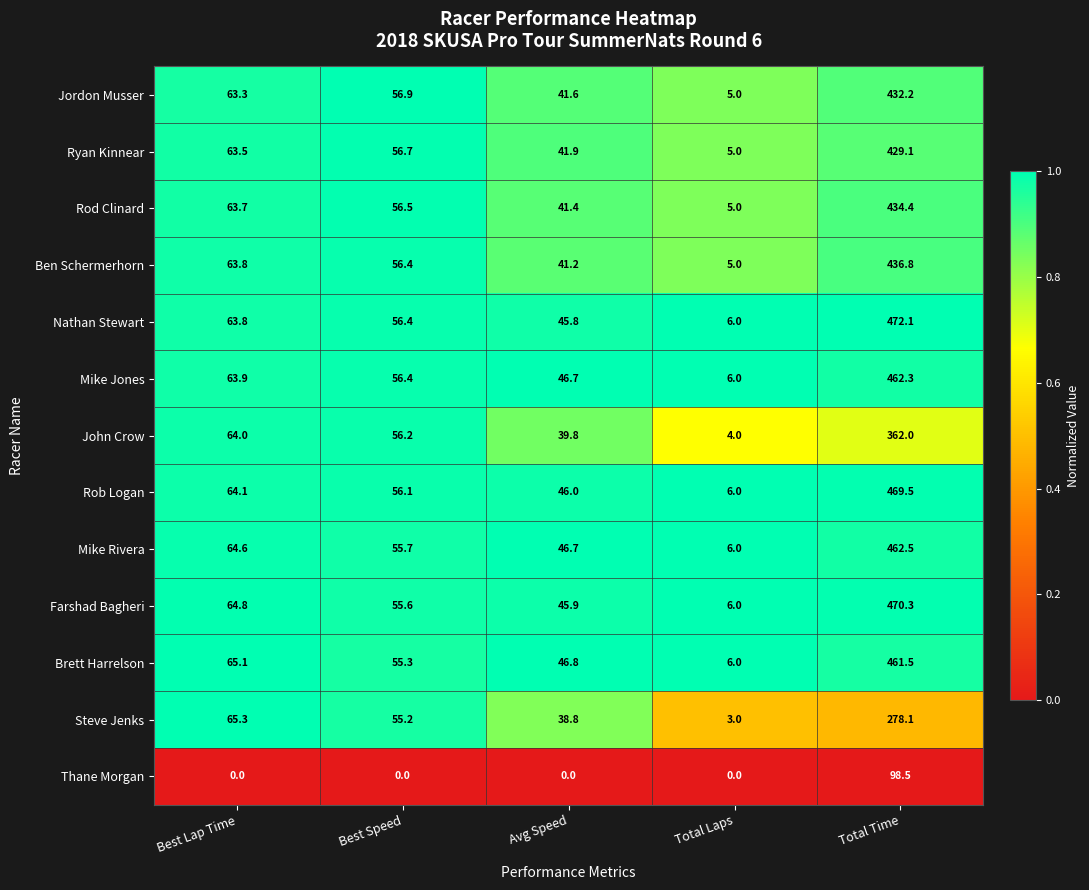

True or false: Rod Clinard has a value of 236.7 at Total Time.

False